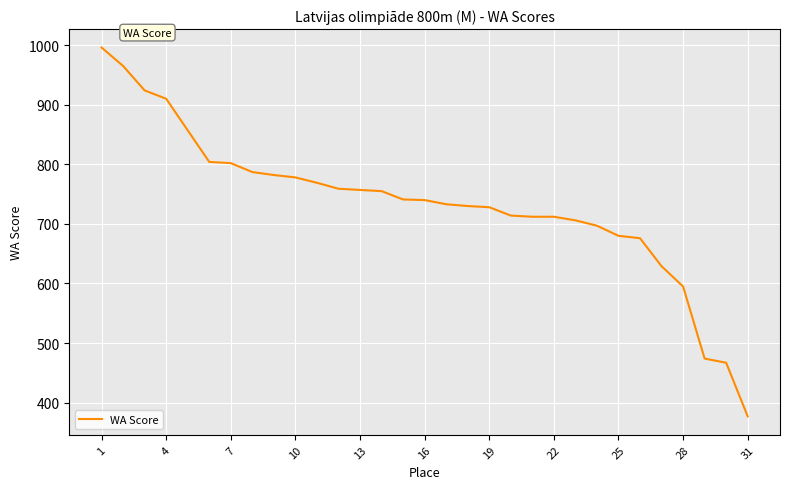

What is the sum of all values?

22756